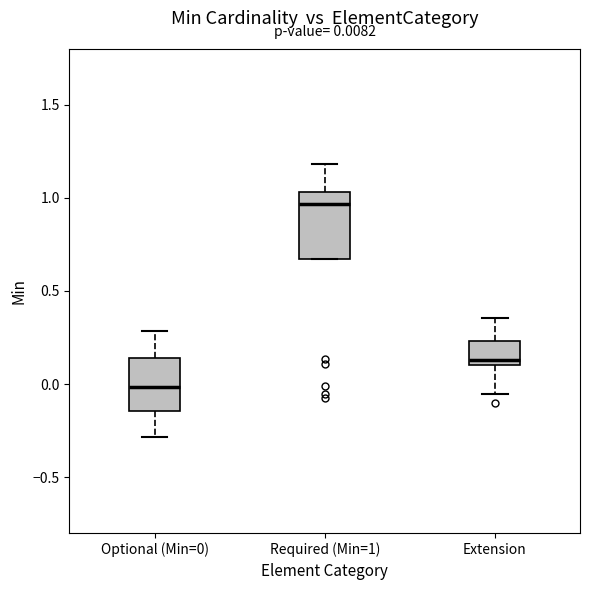

Which box is the tallest, from its lower edge to its upper edge?

Required (Min=1)